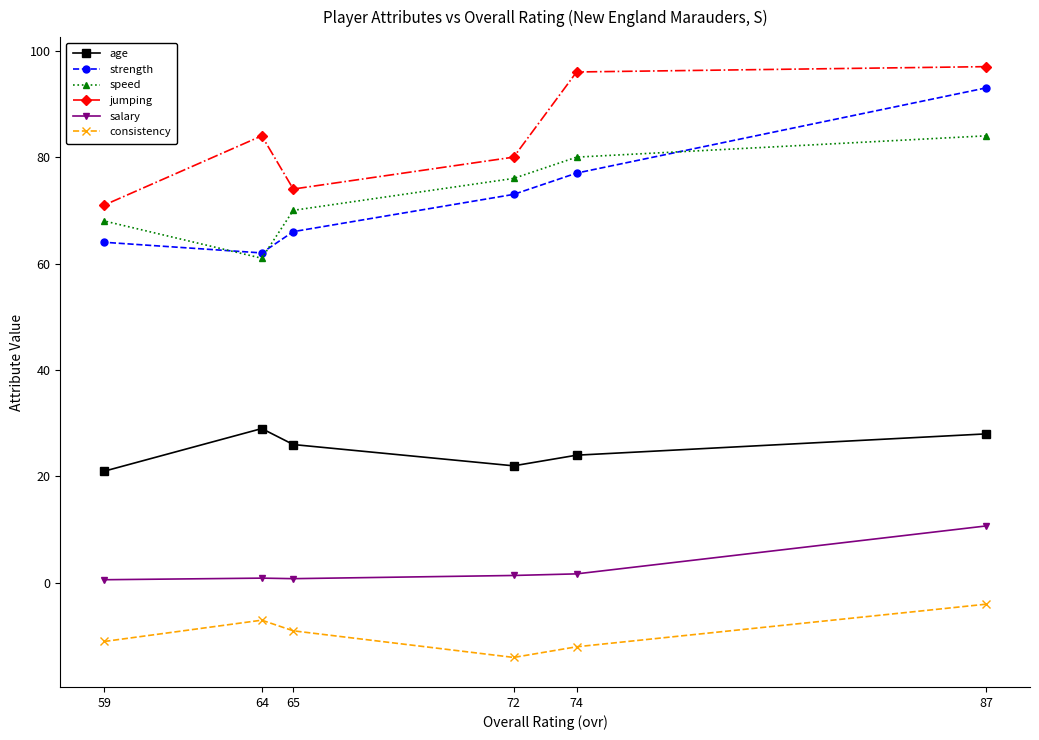

Reading left to right, extract all data points from this chart.

age: 87=28.0	74=24.0	72=22.0	65=26.0	64=29.0	59=21.0
strength: 87=93.0	74=77.0	72=73.0	65=66.0	64=62.0	59=64.0
speed: 87=84.0	74=80.0	72=76.0	65=70.0	64=61.0	59=68.0
jumping: 87=97.0	74=96.0	72=80.0	65=74.0	64=84.0	59=71.0
salary: 87=10.7	74=1.7	72=1.4	65=0.8	64=0.9	59=0.6
consistency: 87=-4.0	74=-12.0	72=-14.0	65=-9.0	64=-7.0	59=-11.0